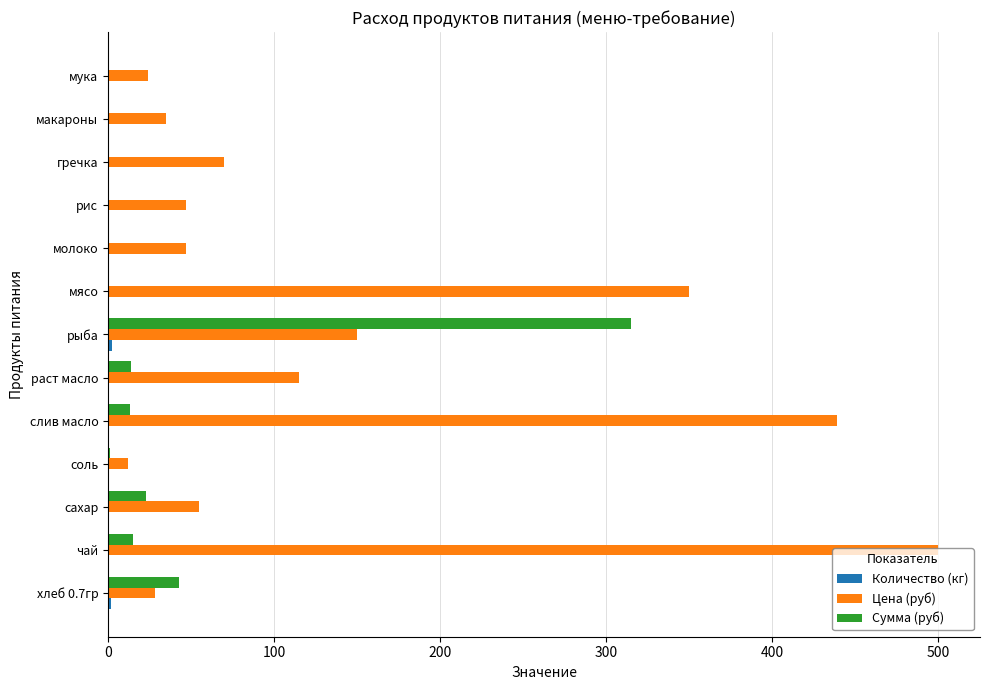

What is the sum of all Сумма (руб) values?

424.0